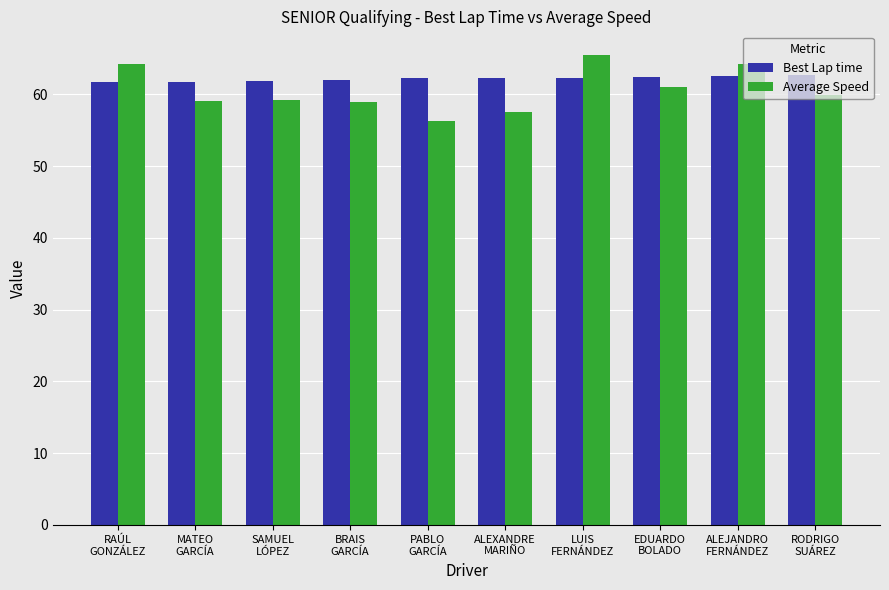

What is the value of the Average Speed bar at the 9th from the left?

64.3